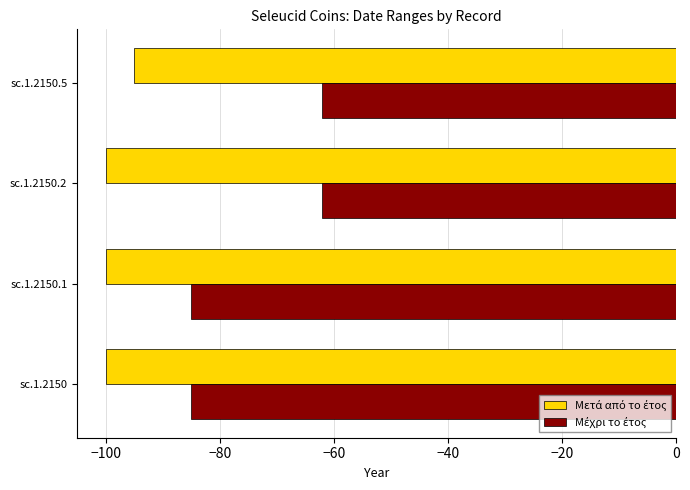

What is the smallest value displayed?

-100